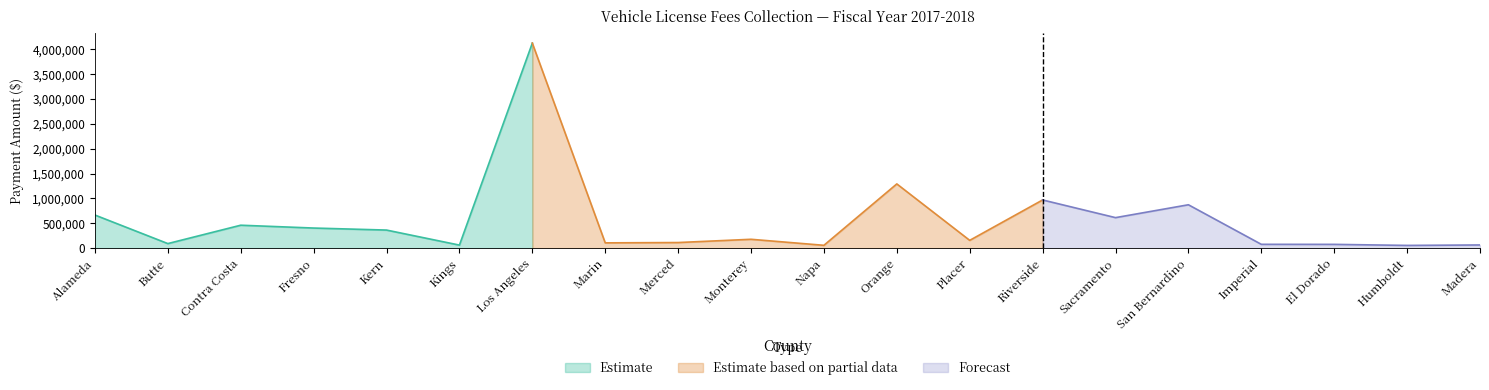

The value at Marin is 105812.2. True or false?

True